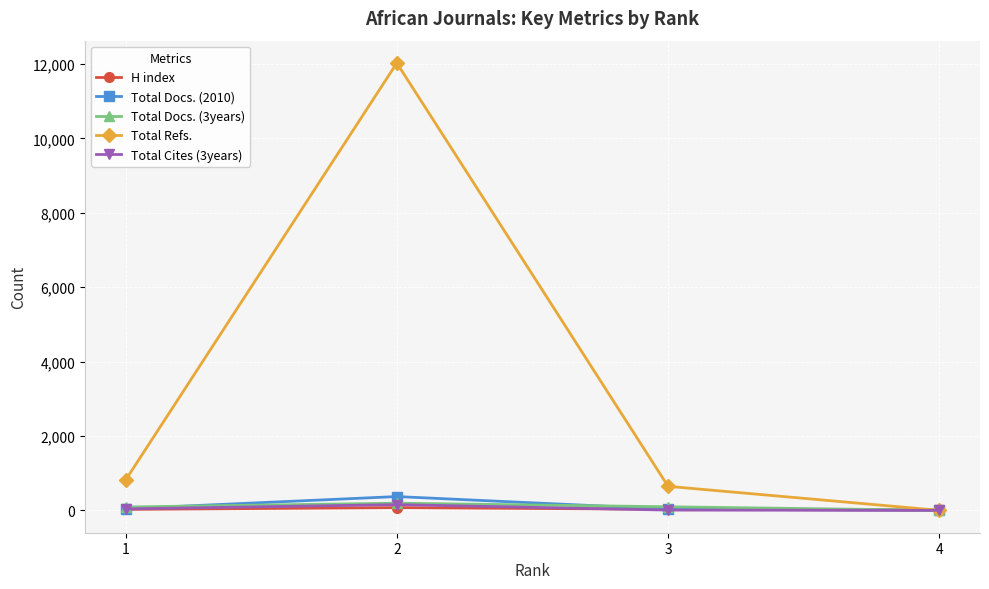

True or false: Total Refs. has more than 2 interior local peaks.

False